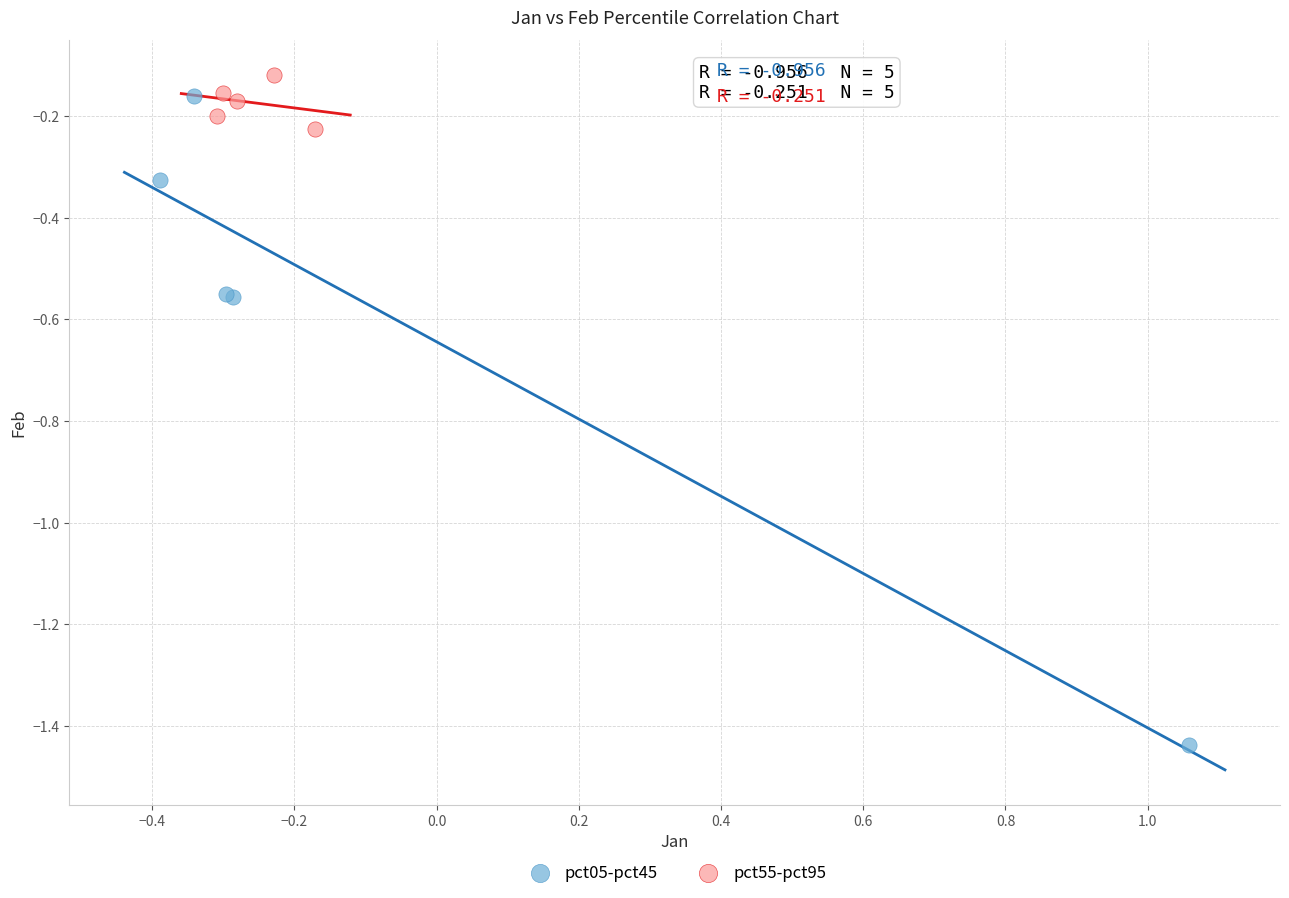

Which series contains the lowest Y value?

pct05-pct45